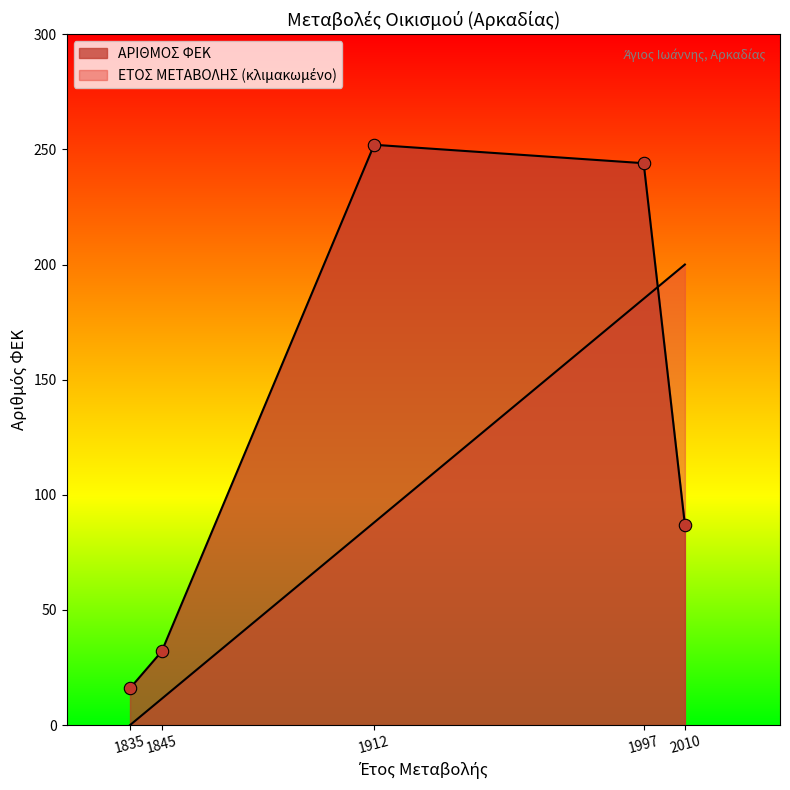

Which series reaches the maximum Y coordinate?

ΑΡΙΘΜΟΣ ΦΕΚ